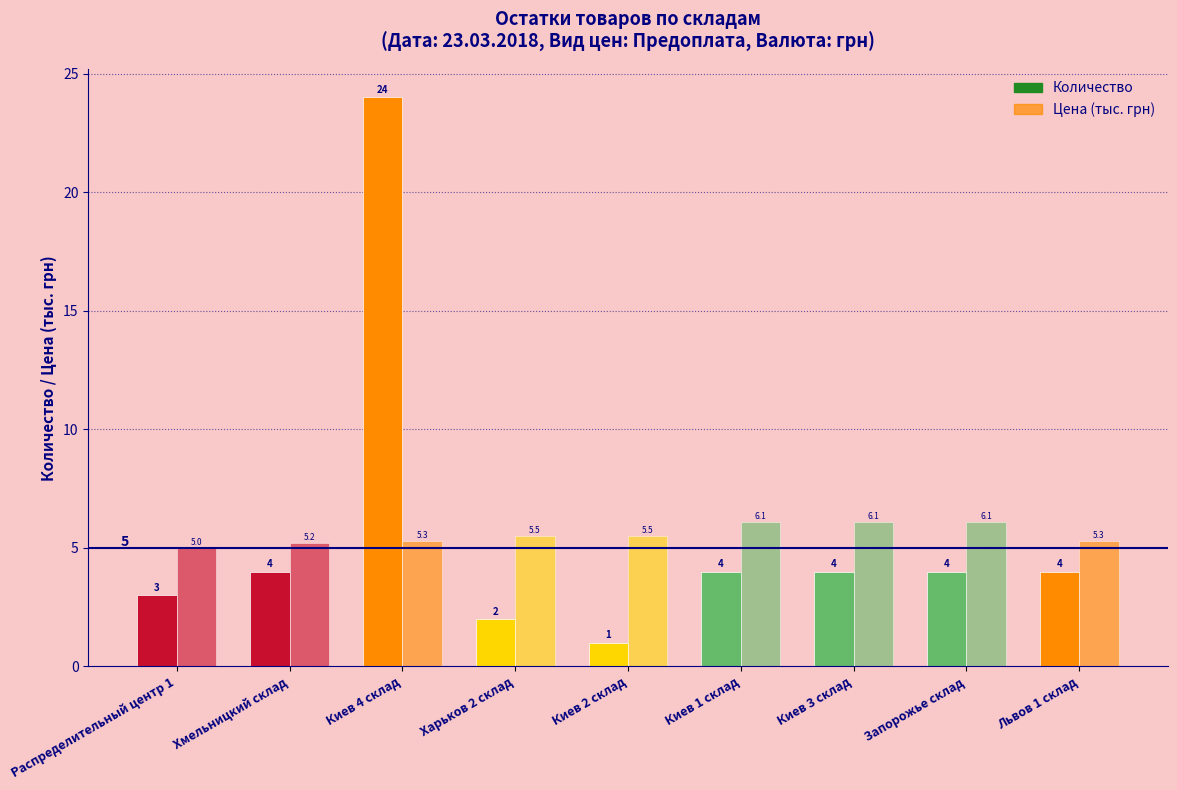

Reading left to right, extract all data points from this chart.

Количество: 3.0	4.0	24.0	2.0	1.0	4.0	4.0	4.0	4.0
Цена (тыс. грн): 5.0	5.2	5.3	5.5	5.5	6.1	6.1	6.1	5.3